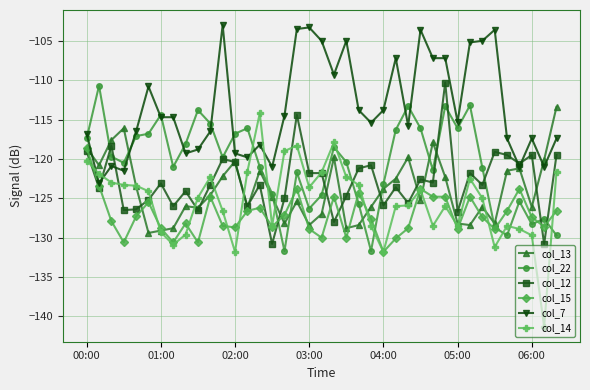

True or false: col_22 and col_12 cross at least once.

True